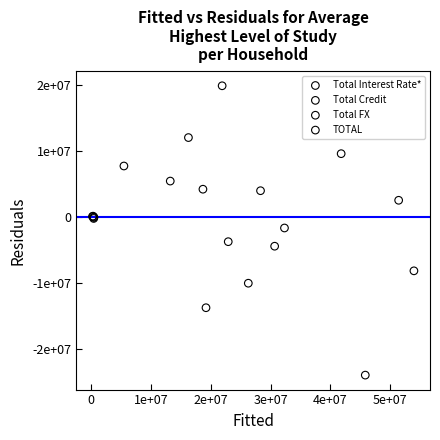

Which series has the largest Y range (max minus min)?

TOTAL